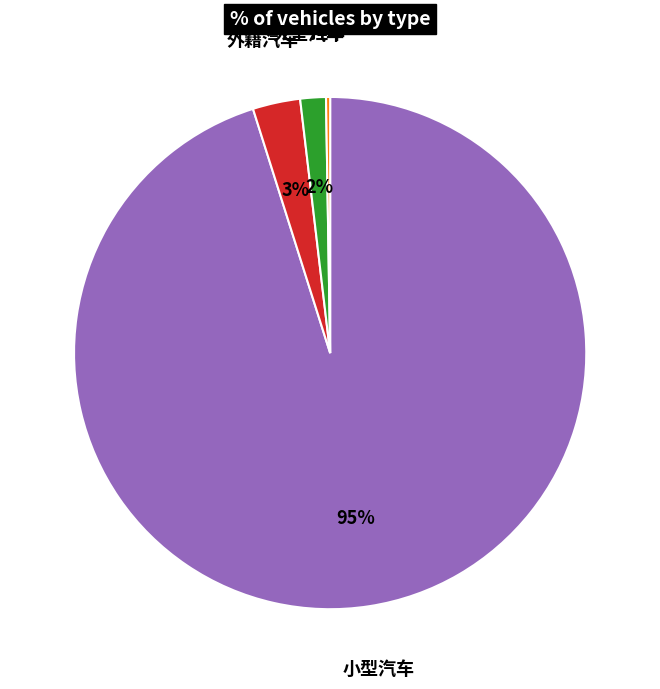

Does any single category account for the majority?

Yes